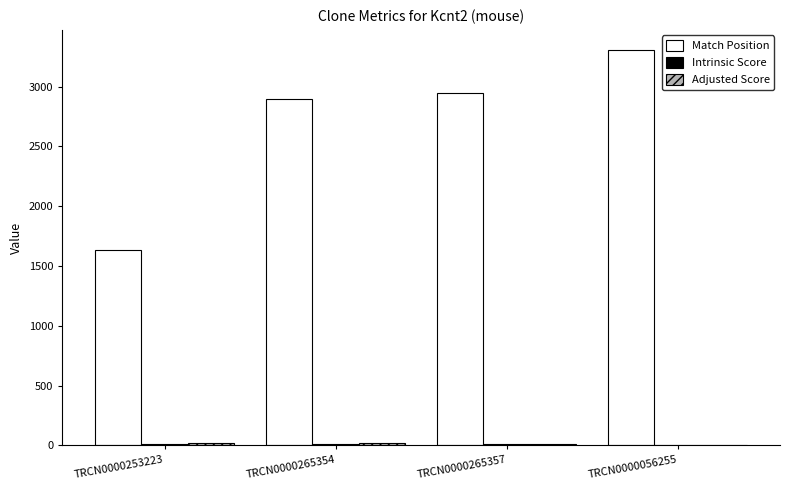

Between TRCN0000253223 and TRCN0000265357, which series saw the biggest shift?

Match Position